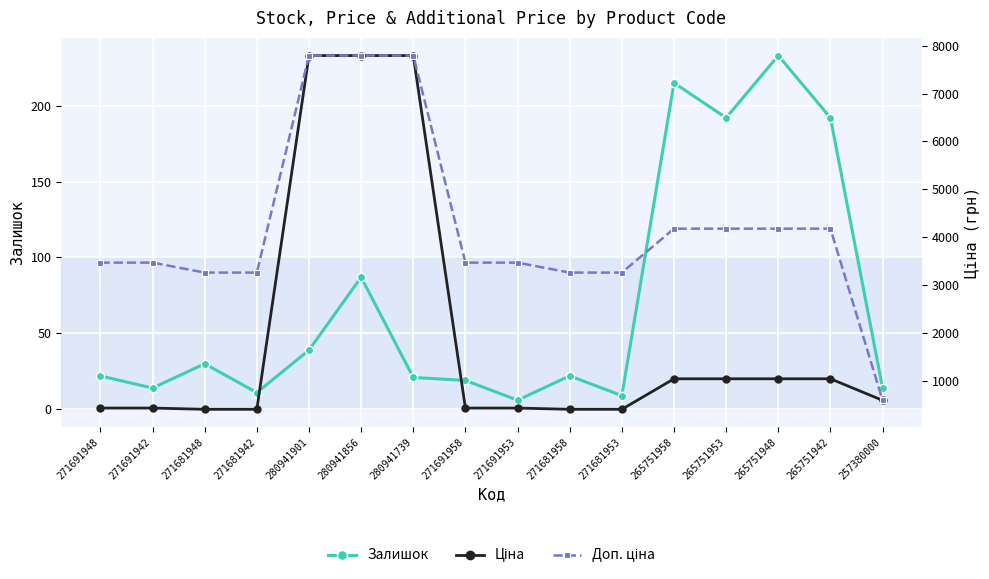

Between 271691948 and 265751948, which is larger?

265751948